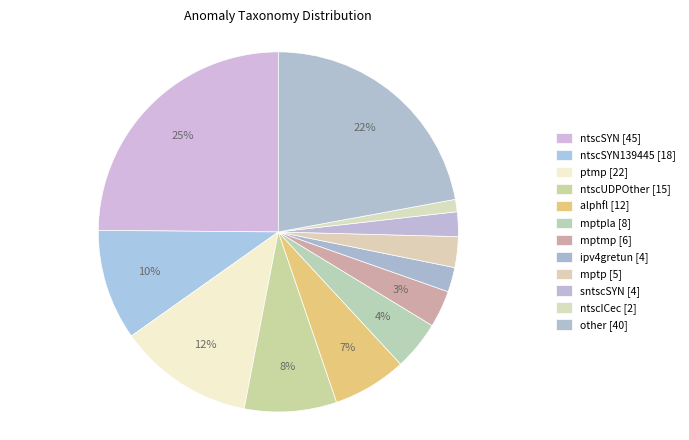

How many slices are in this pie chart?

12